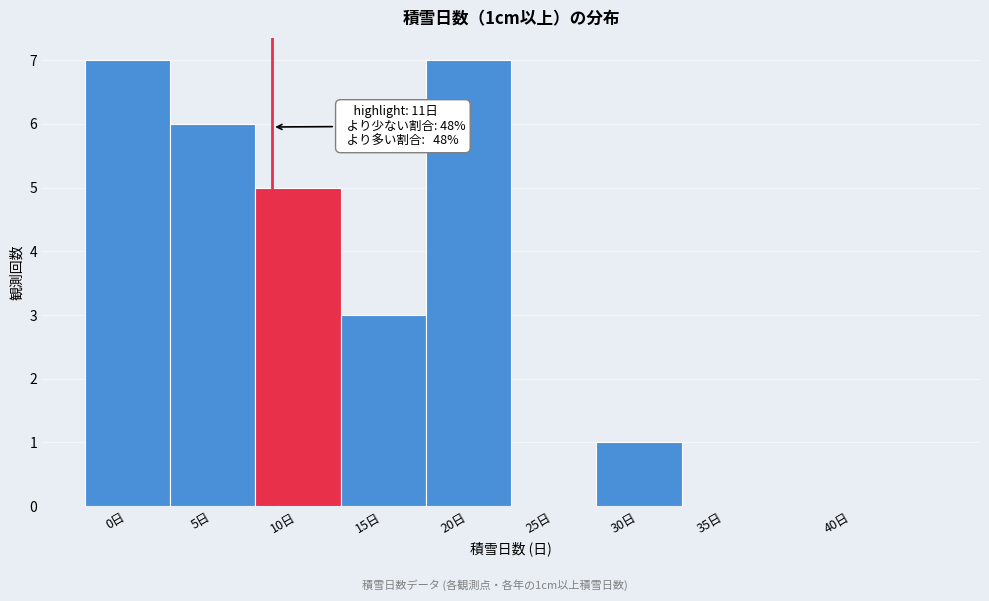

Reading left to right, extract all data points from this chart.

0日=7	5日=6	10日=5	15日=3	20日=7	25日=0	30日=1	35日=0	40日=0